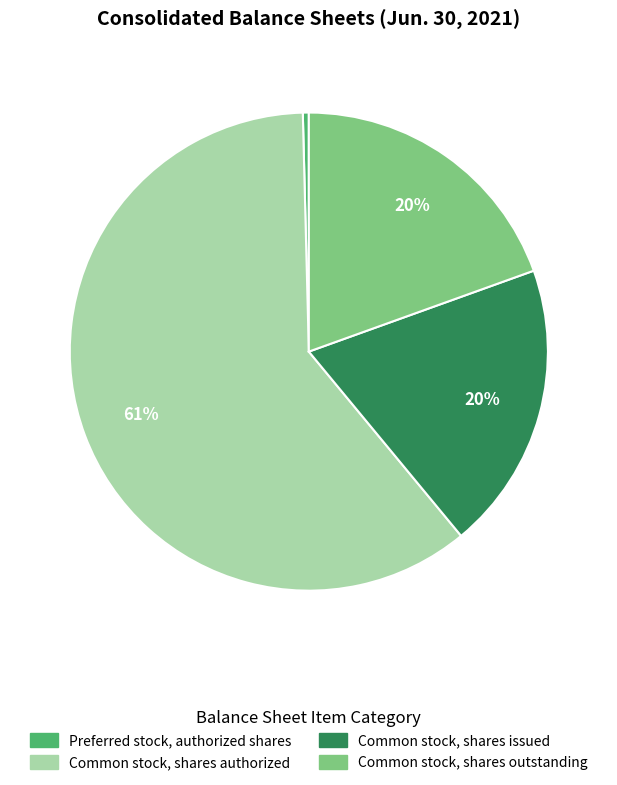

Does any single category account for the majority?

Yes